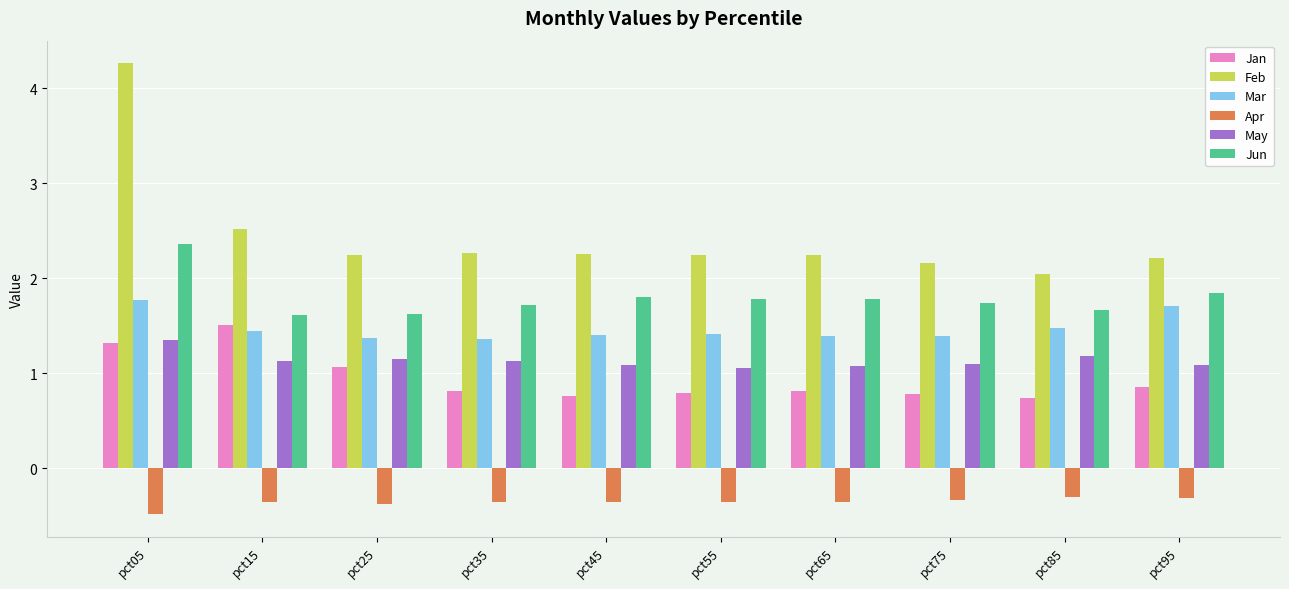

Which series has the widest spread of values?

Feb